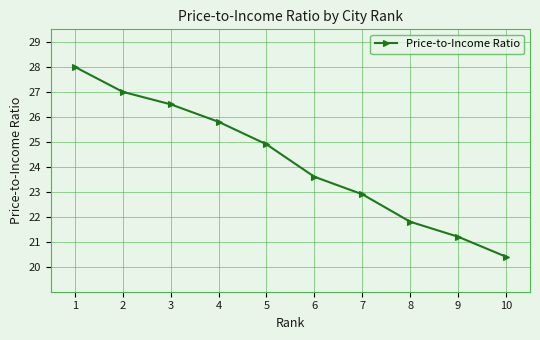

How many data points does each series have?

10